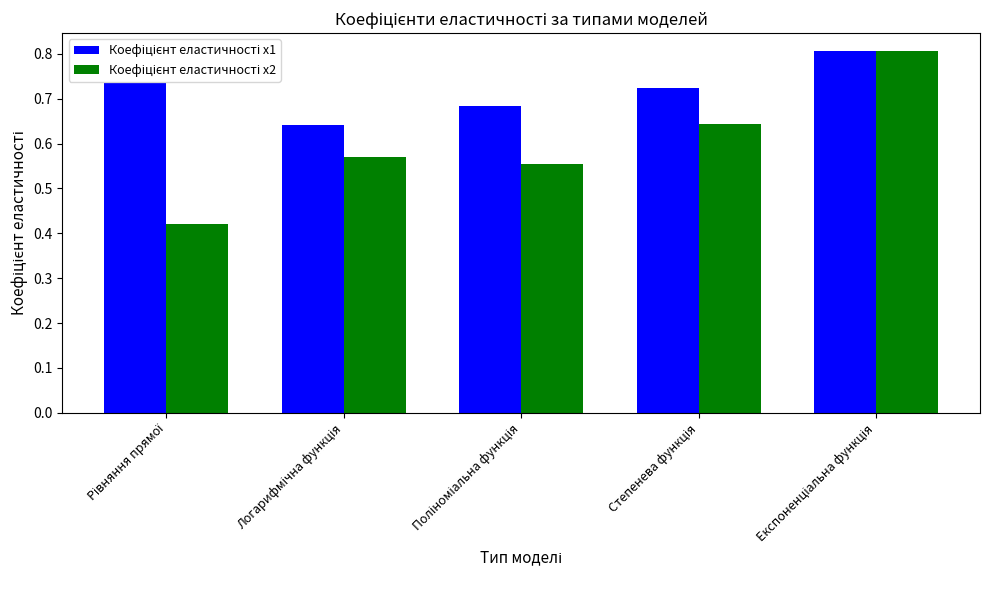

At how many categories does at least one series exceed 0?

5